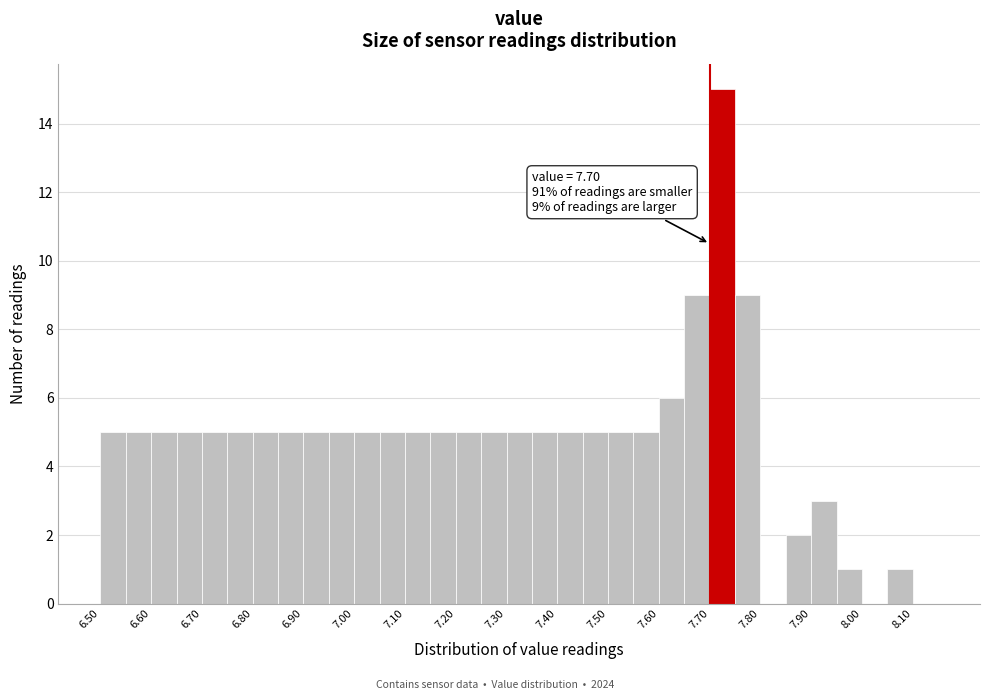

Over which range of the x-axis is the bar tallest?

7.70 to 7.75